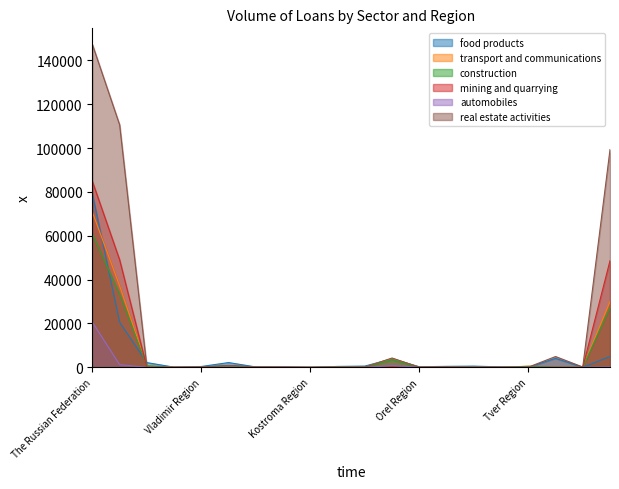

Which series changed the most between Lipetsk Region and Tver Region?

food products